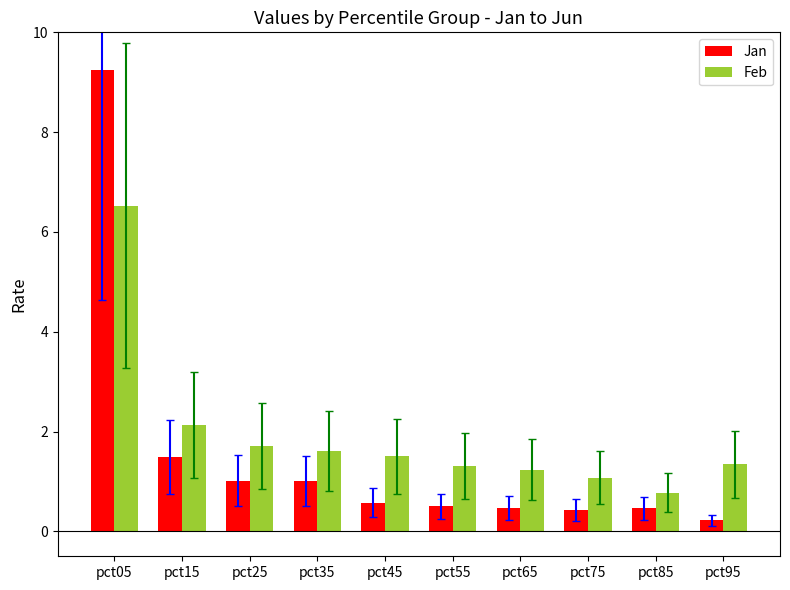

What is the sum of the Jan values at pct05 and pct35?

10.3